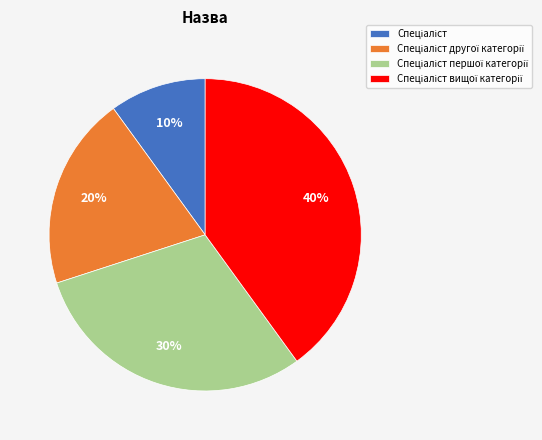

How many segments does this pie chart have?

4